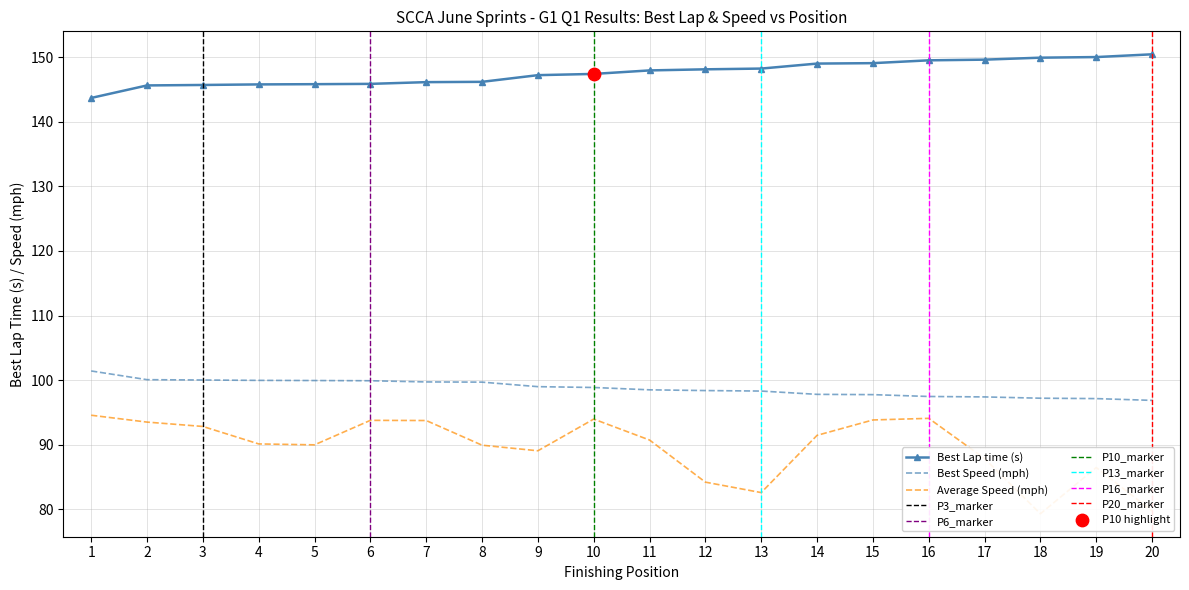

Which series reaches the maximum Y coordinate?

Position